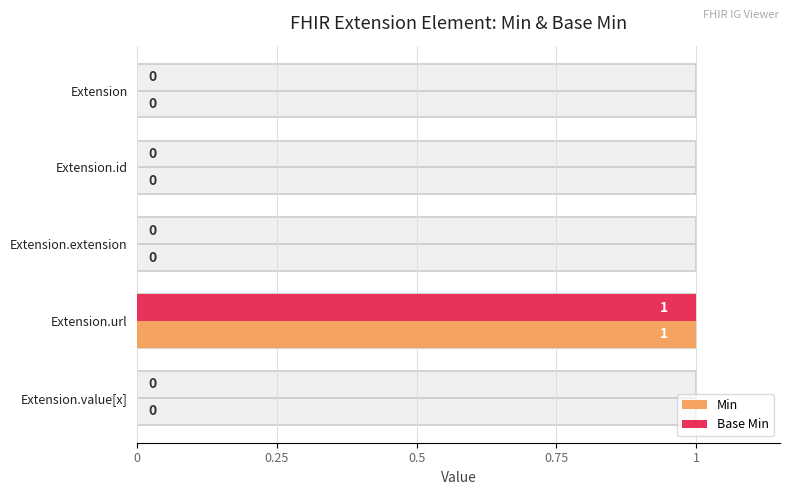

How many Min values are between 0 and 1?

5